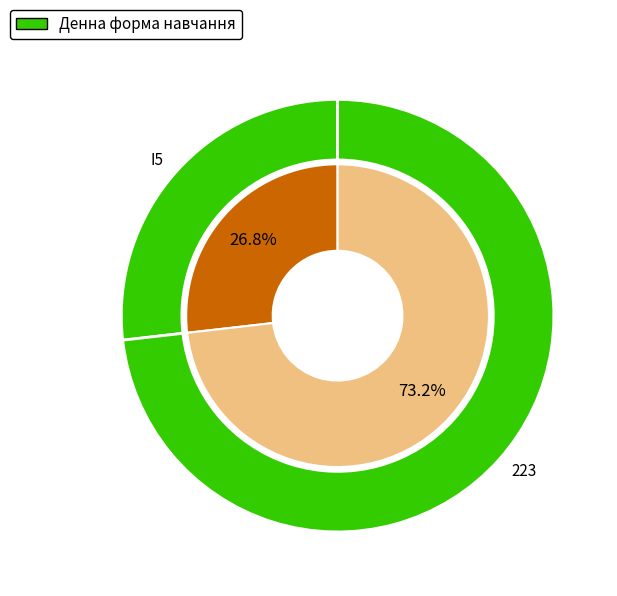

True or false: 223 accounts for 81% of the total.

False